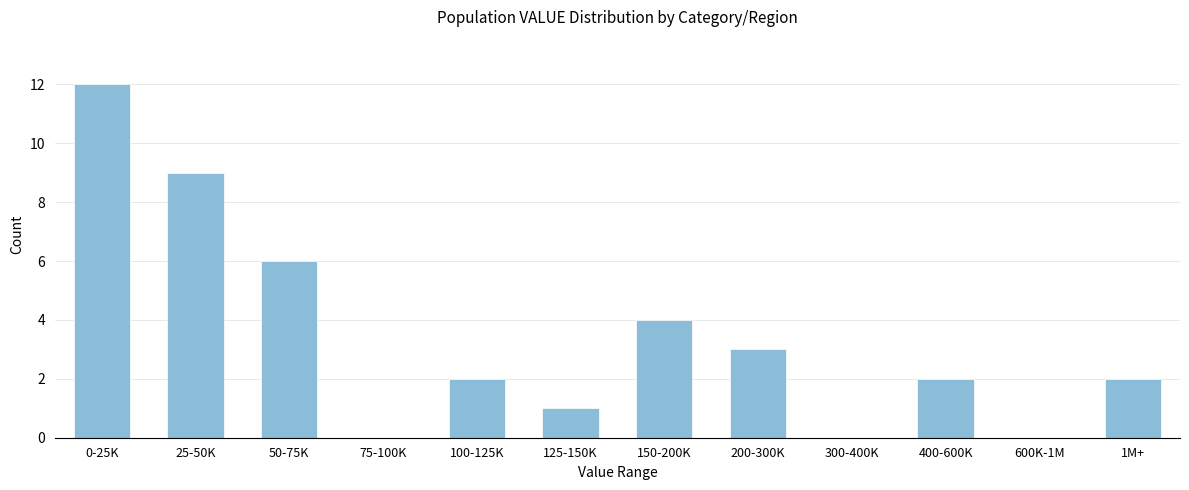

Reading right to left, what are all the values shown in this chart?

1M+=2	600K-1M=0	400-600K=2	300-400K=0	200-300K=3	150-200K=4	125-150K=1	100-125K=2	75-100K=0	50-75K=6	25-50K=9	0-25K=12